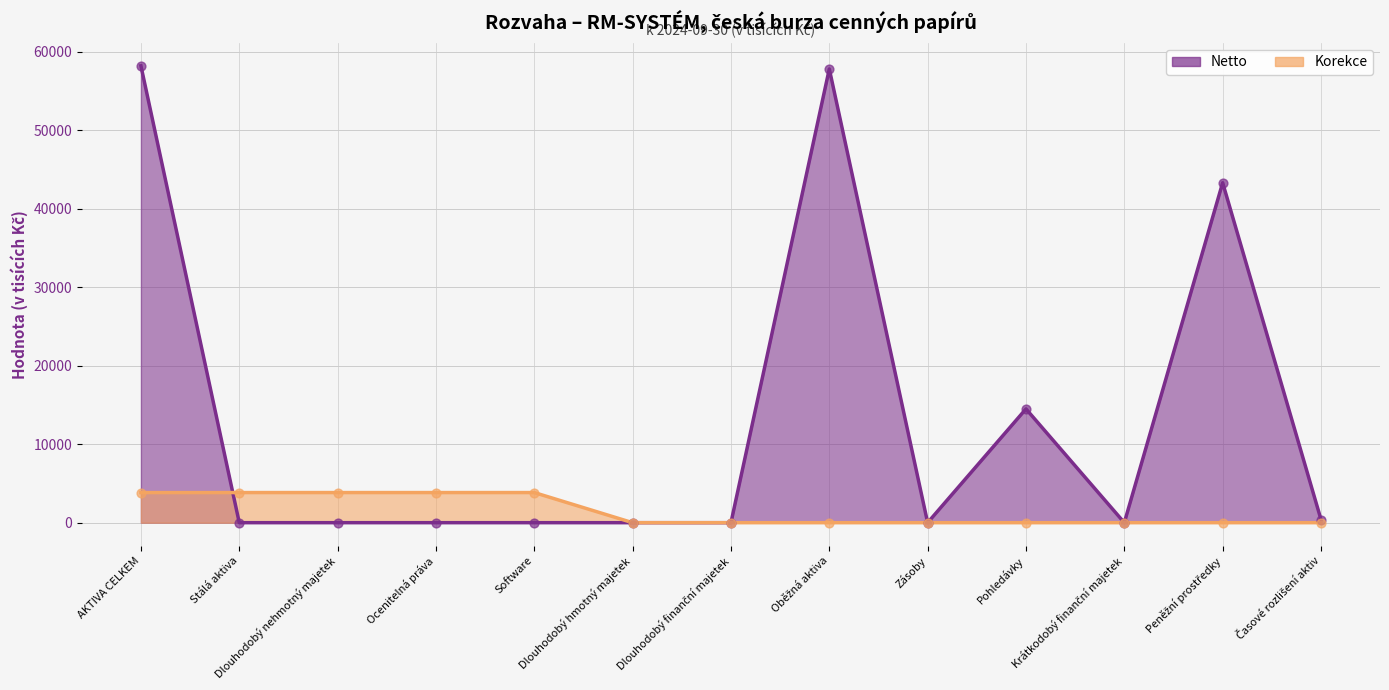

Which series contains the lowest Y value?

Netto